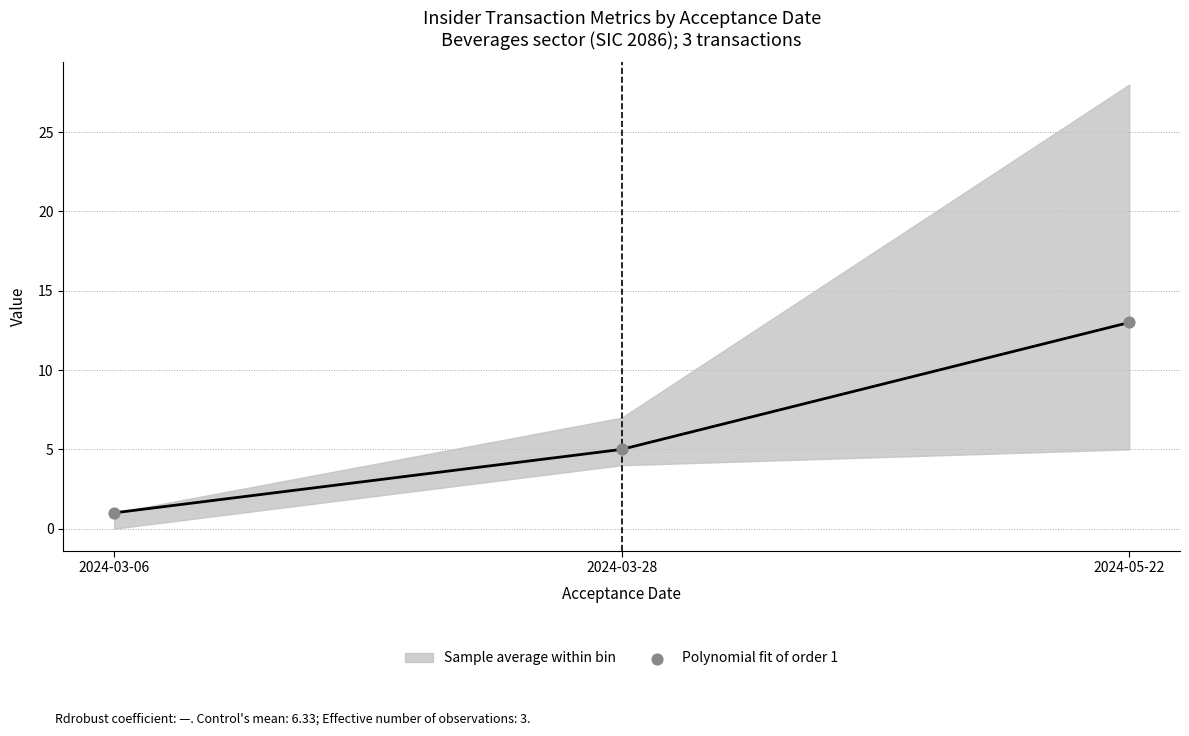

What Y value in the scatter plot is closest to 7?

5